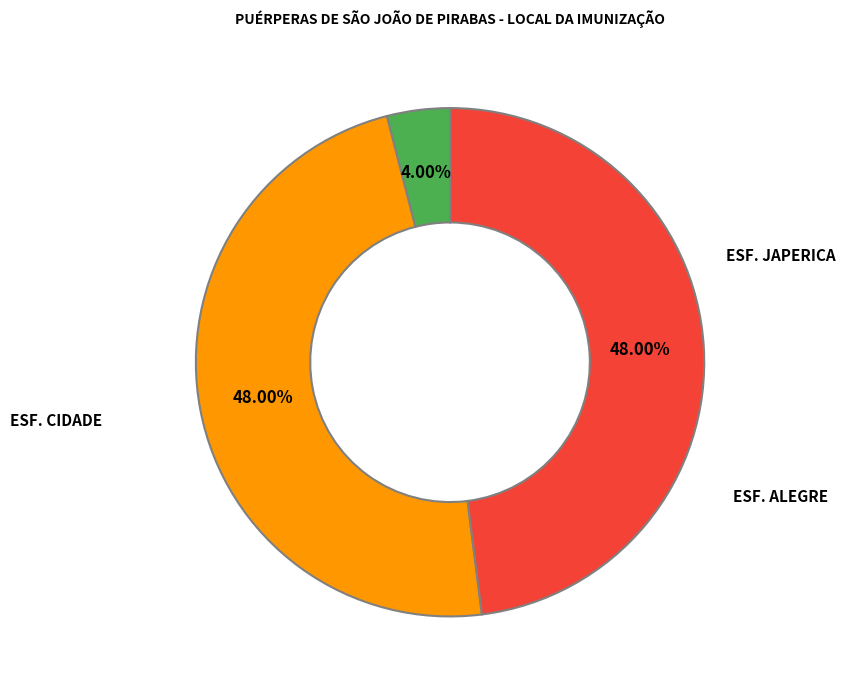

How much of the chart is everything except ESF. ALEGRE?

52.0%